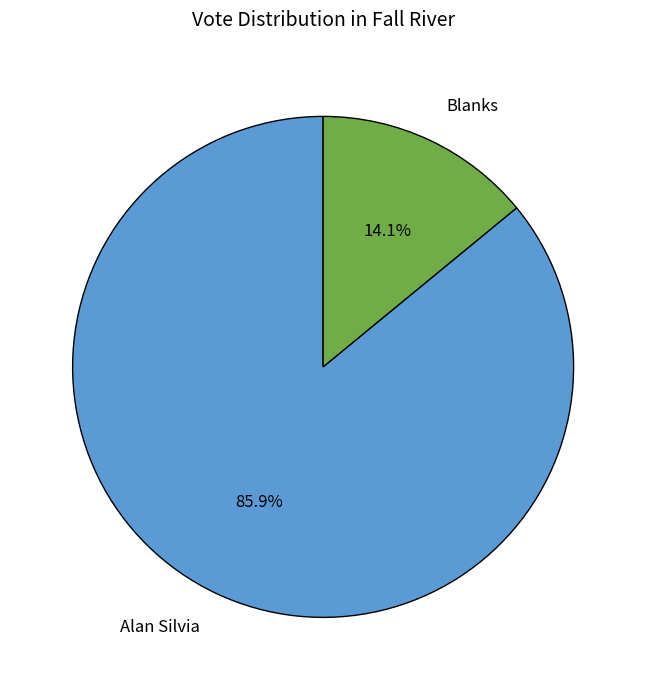

Is there a majority slice in this chart?

Yes